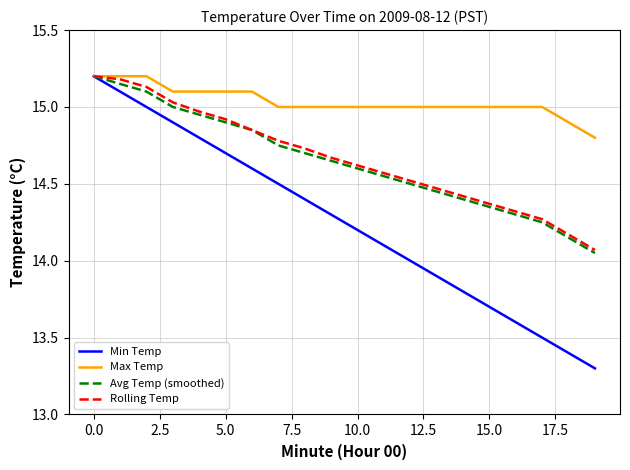

Which series has the largest range (max minus min)?

Min Temp